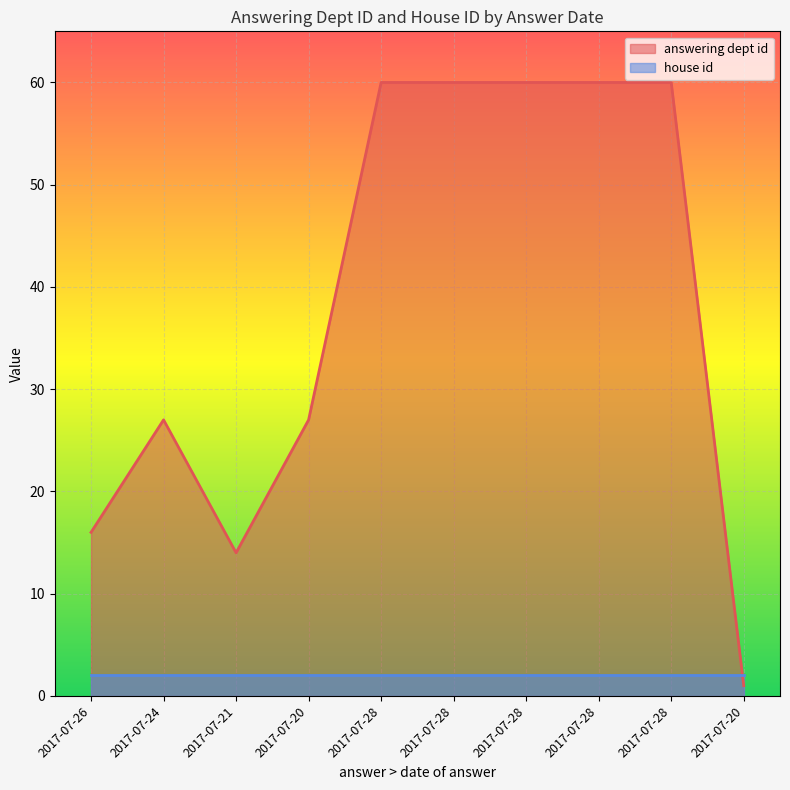

Rank the categories by value from highest to lowest.

2017-07-28, 2017-07-28, 2017-07-28, 2017-07-28, 2017-07-28, 2017-07-24, 2017-07-20, 2017-07-26, 2017-07-21, 2017-07-20